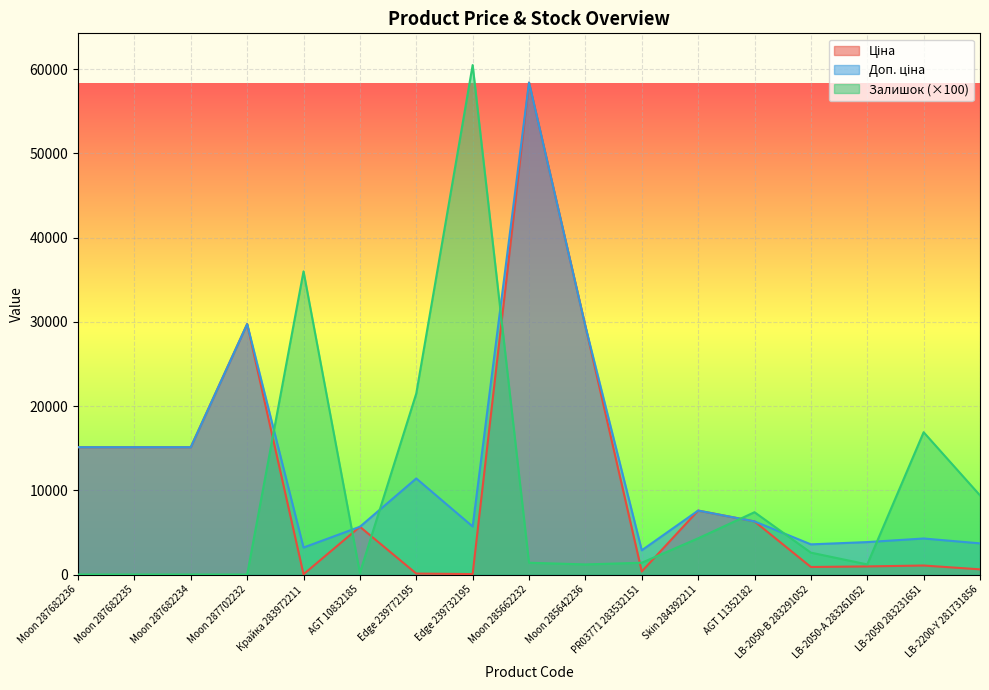

Rank the series by their average value, from lowest to highest.

Залишок, Ціна, Доп. ціна